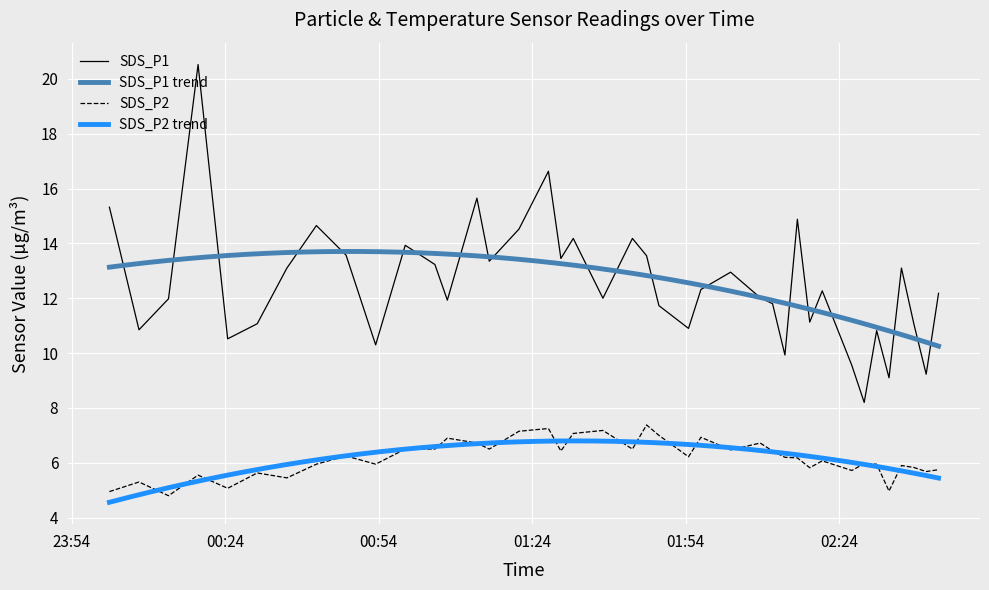

True or false: SDS_P2 and SDS_P1 cross at least once.

False